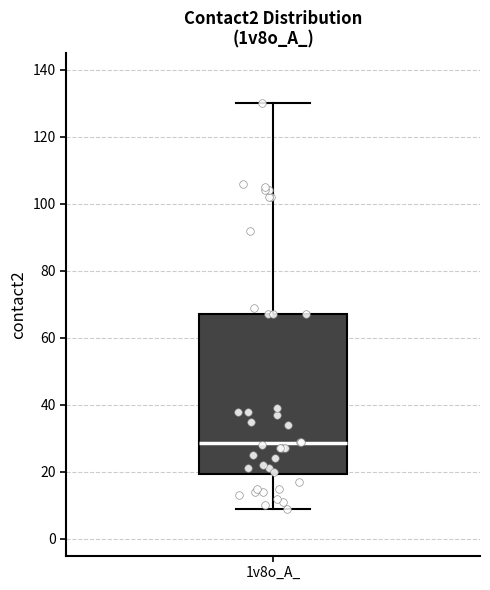

Where is the lower edge of the box for 1v8o_A_ on the y-axis? The values are not printed on the chart, so give them approximately, as read against the axis.

20